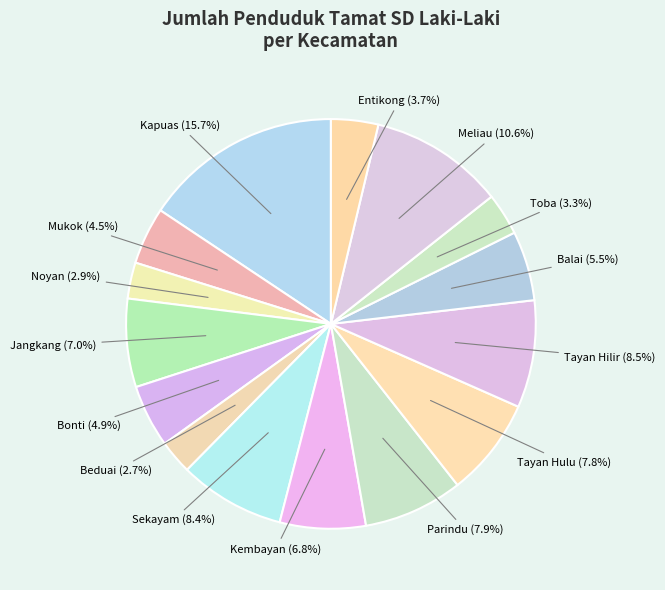

What is the ratio of the value at Meliau to the value at Balai?

1.9